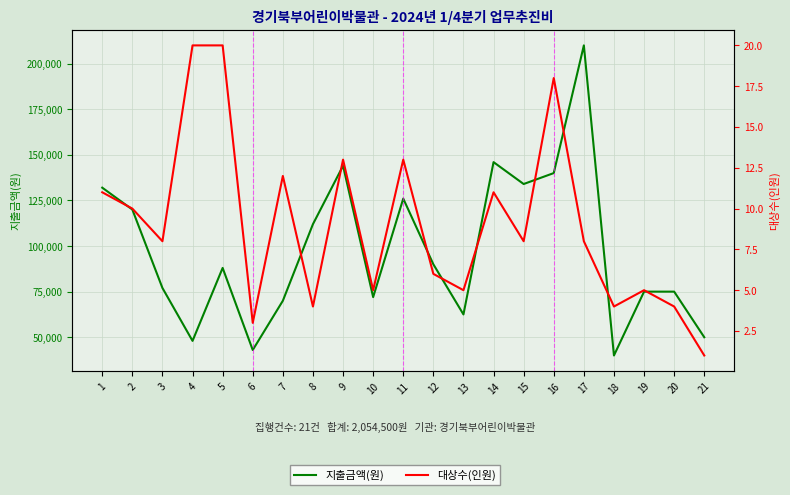

What is the sum of the 대상수(인원) values at 17 and 13?

13